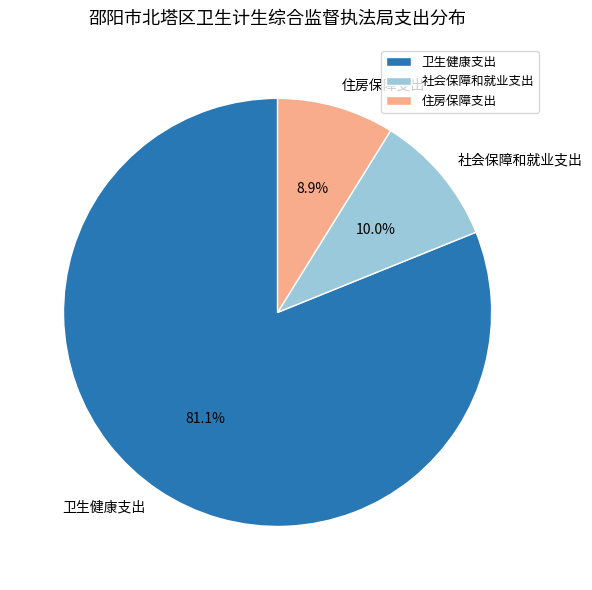

Which category accounts for the majority?

卫生健康支出